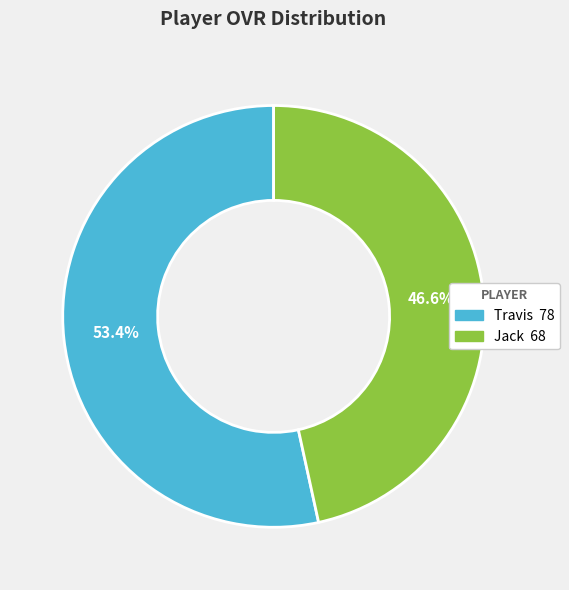

Which slice represents more than half of the pie?

Travis